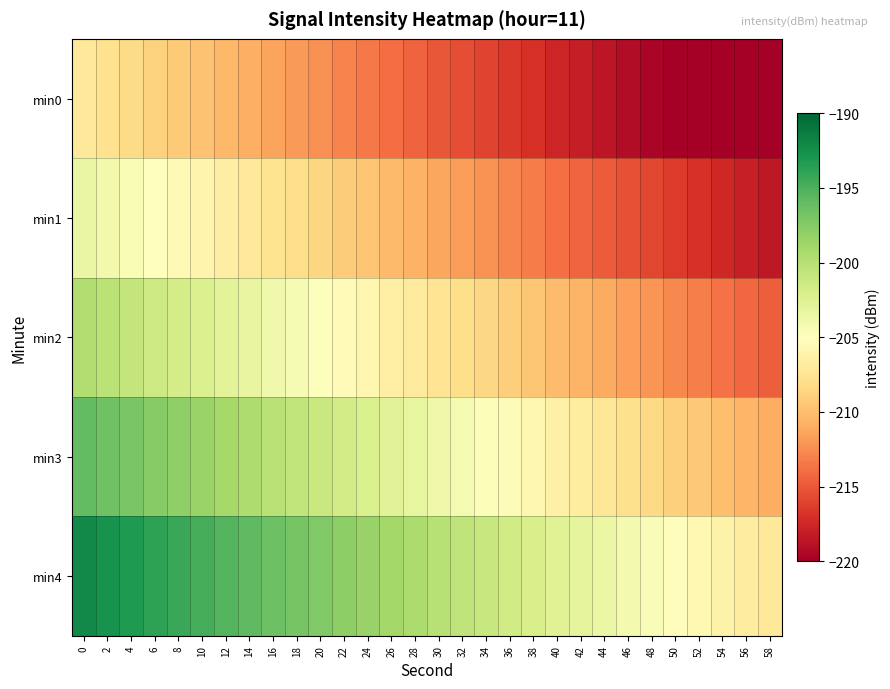

What is the greatest value displayed?

-192.2